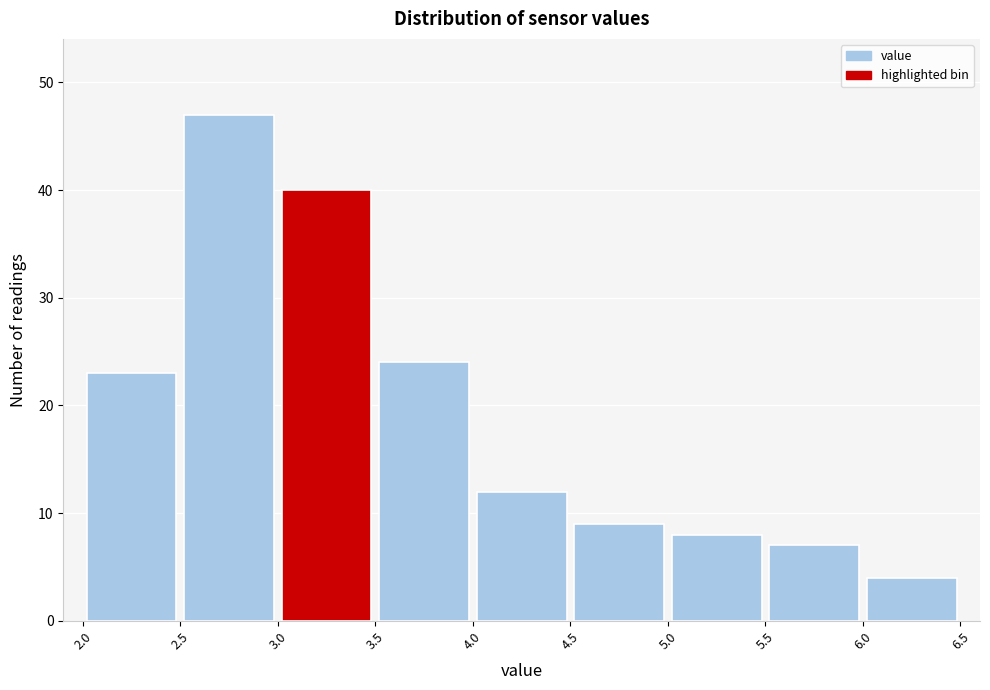

Reading left to right, transcribe this chart: for each bar, give the range it covers on the x-axis and its height. The values are not printed on the chart, so give them approximately, as read against the axis.

2.0 to 2.5: 23
2.5 to 3.0: 47
3.0 to 3.5: 40
3.5 to 4.0: 24
4.0 to 4.5: 12
4.5 to 5.0: 9
5.0 to 5.5: 8
5.5 to 6.0: 7
6.0 to 6.5: 4